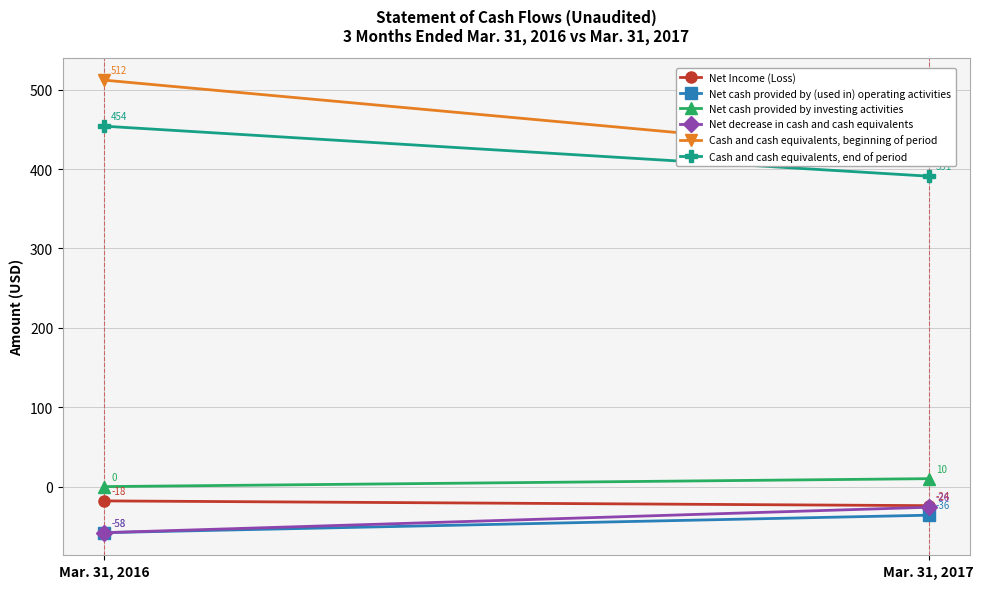

How many Net cash provided by (used in) operating activities values are between -58 and -36?

2